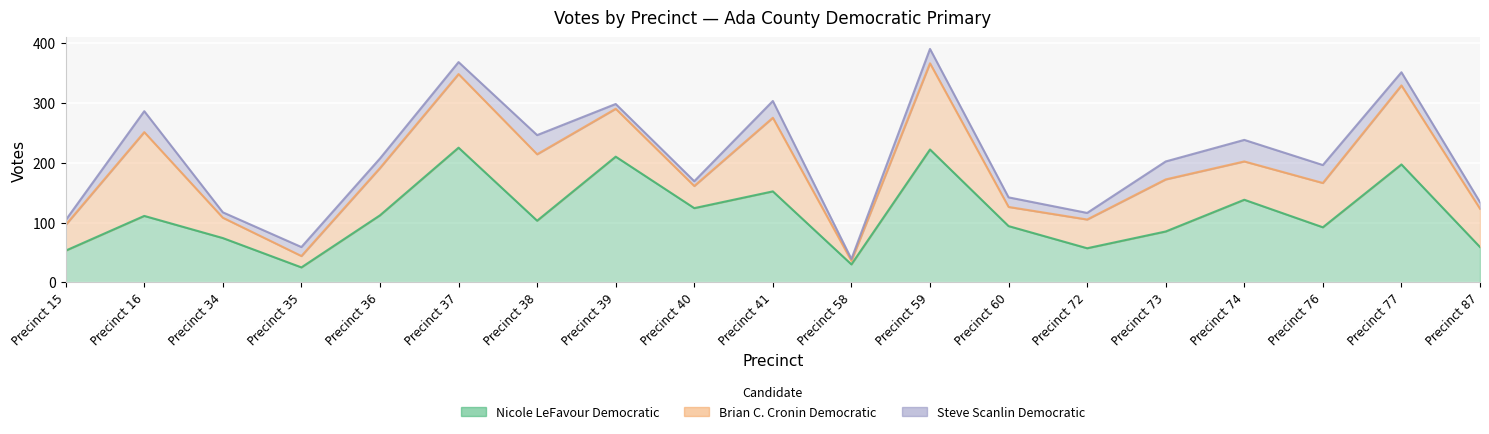

What is the difference between the maximum and minimum values in the Brian C. Cronin Democratic series?

138